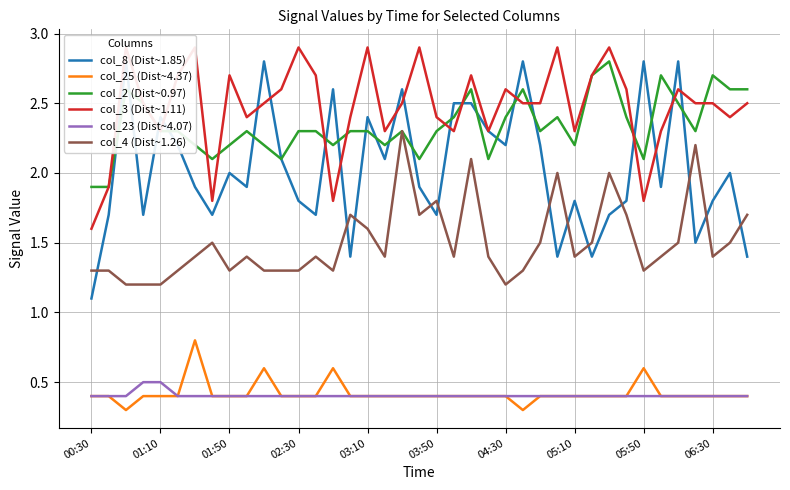

True or false: col_4 (Dist~1.26) and col_23 (Dist~4.07) cross at least once.

False